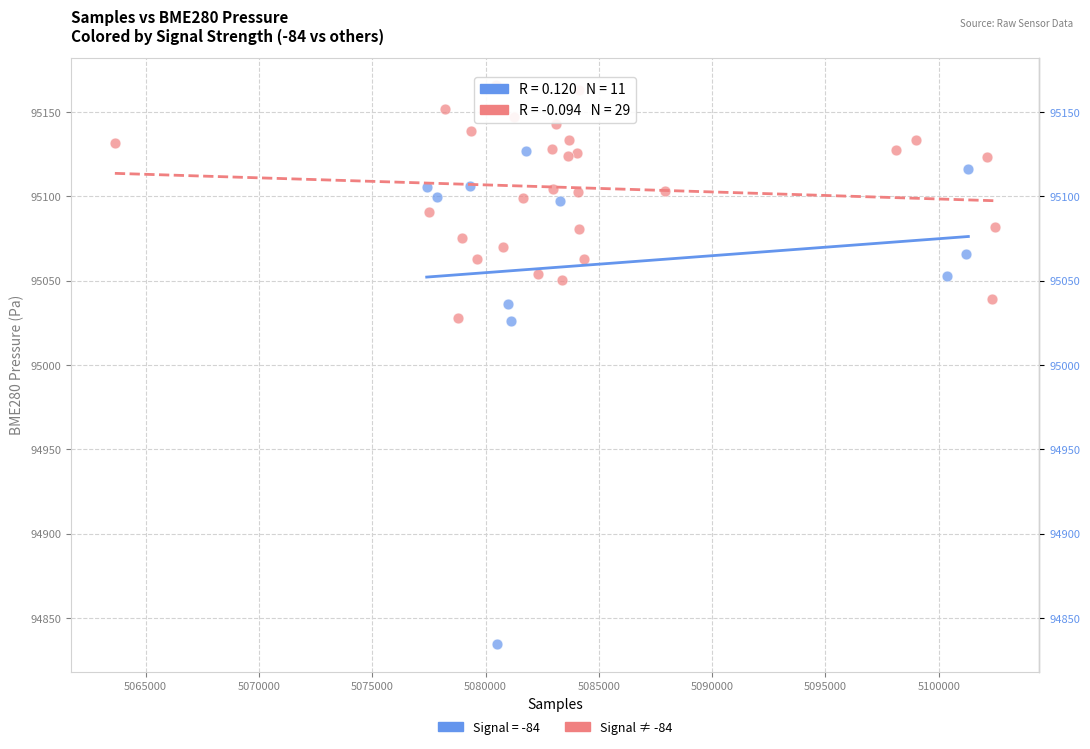

Which series reaches the minimum Y coordinate?

Signal = -84